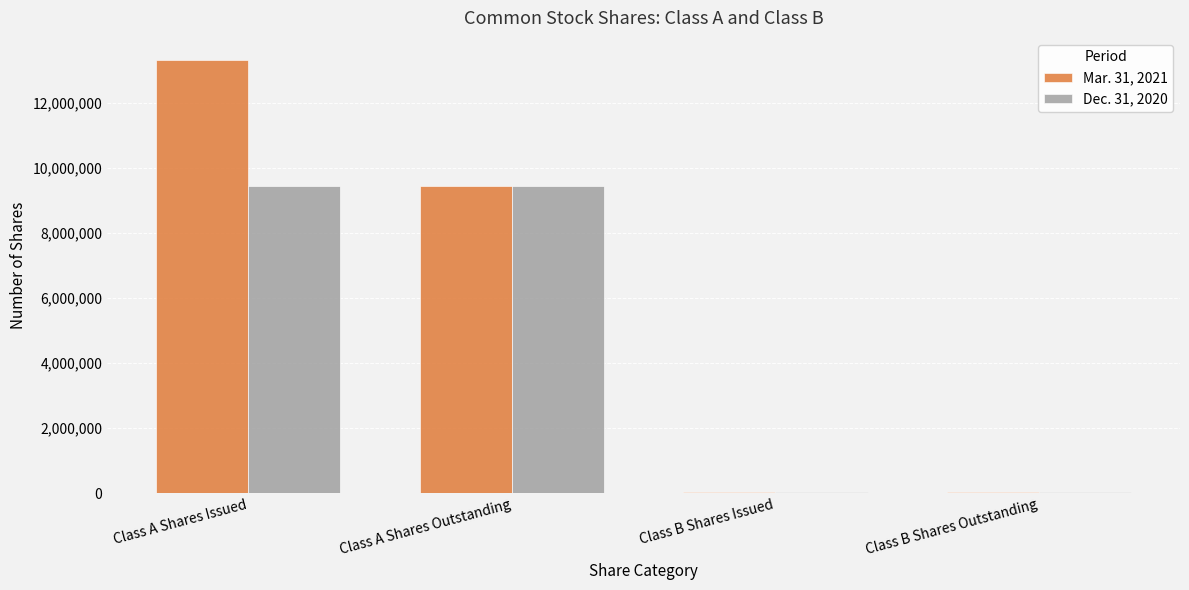

At which category does the chart reach its peak across all series?

Class A Shares Issued